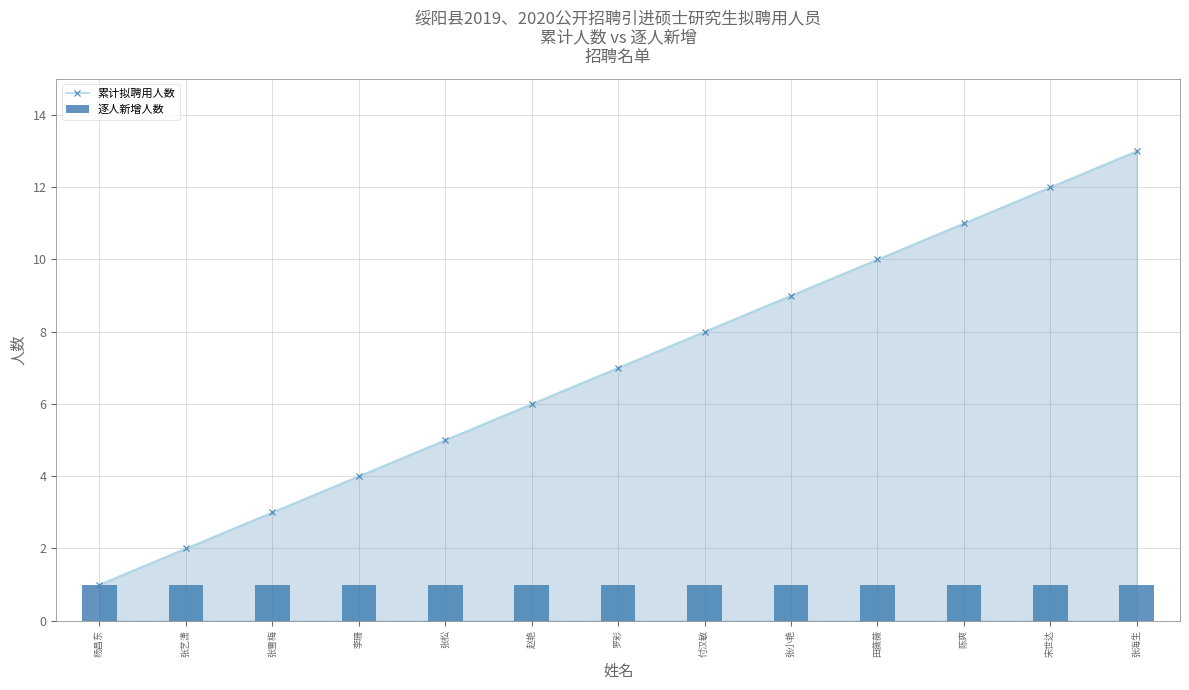

Reading right to left, what are all the values shown in this chart?

累计拟聘用人数: 张海生=13	宋世达=12	陈爽=11	田薇薇=10	张小艳=9	付汉敏=8	罗彩=7	赵艳=6	张松=5	李珊=4	张雪梅=3	张艺潇=2	杨昌东=1
逐人新增人数: 张海生=1	宋世达=1	陈爽=1	田薇薇=1	张小艳=1	付汉敏=1	罗彩=1	赵艳=1	张松=1	李珊=1	张雪梅=1	张艺潇=1	杨昌东=1